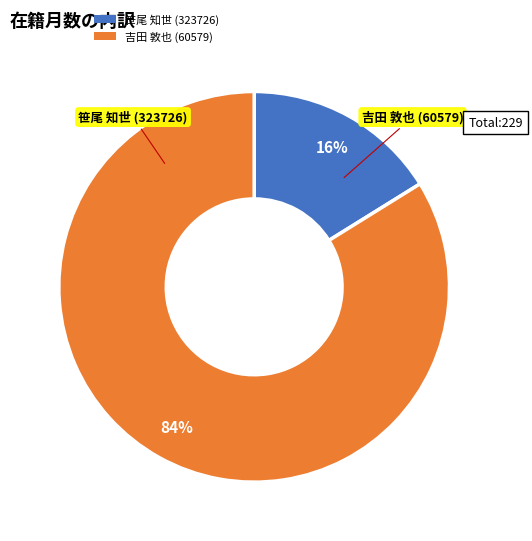

Between 笹尾 知世 (323726) and 吉田 敦也 (60579), which is larger?

吉田 敦也 (60579)